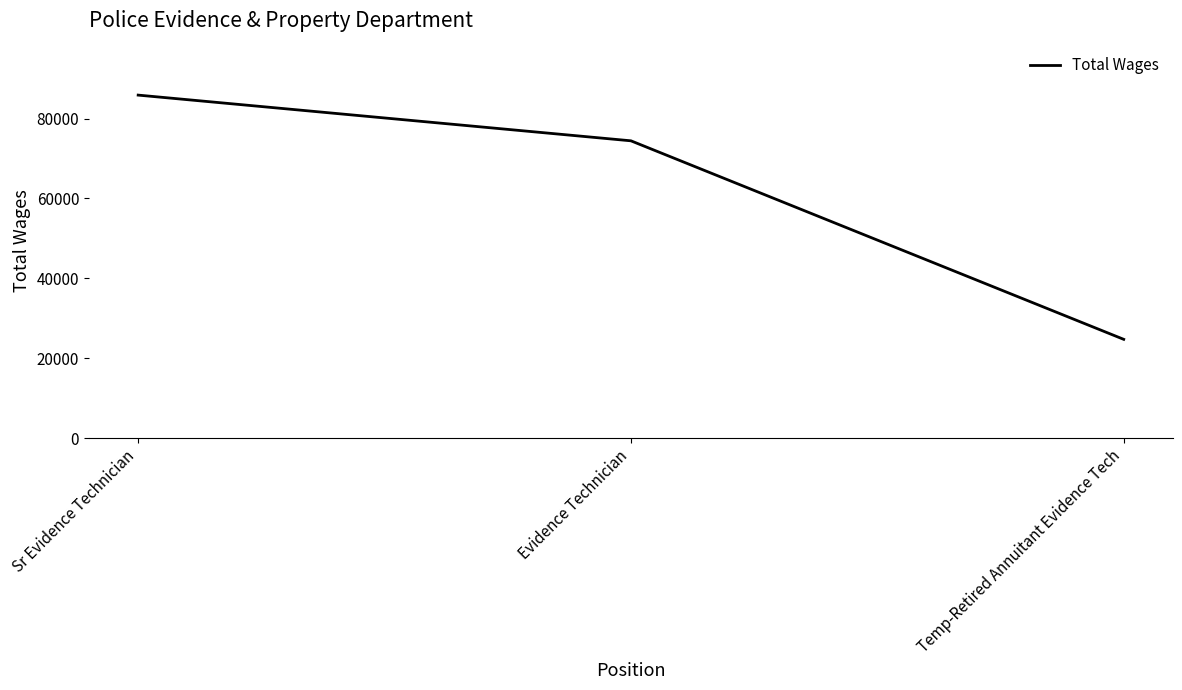

At which category does the chart reach its peak across all series?

Sr Evidence Technician